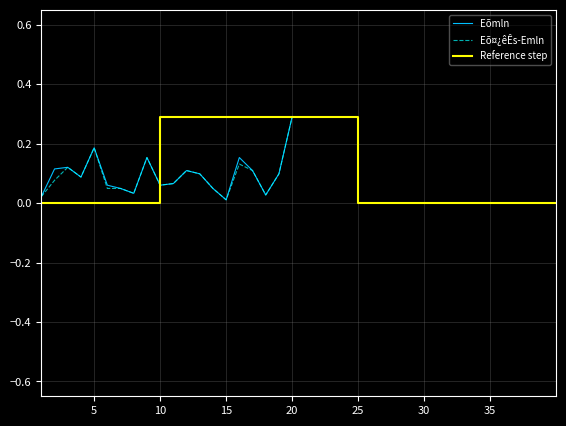

What is the maximum value shown in the chart?

0.3